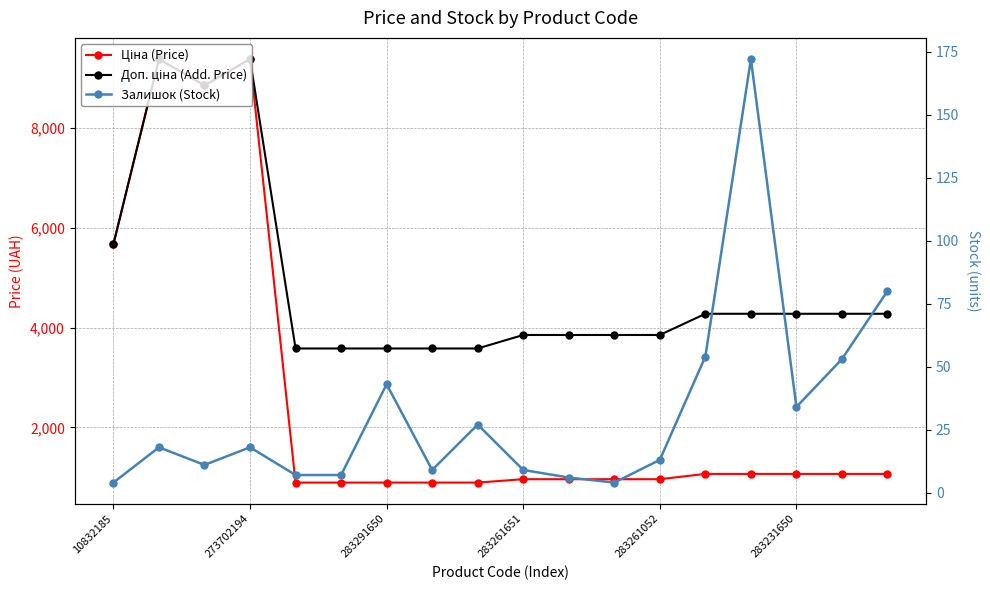

How many values in the Доп. ціна (Add. Price) series are below 4279?

9